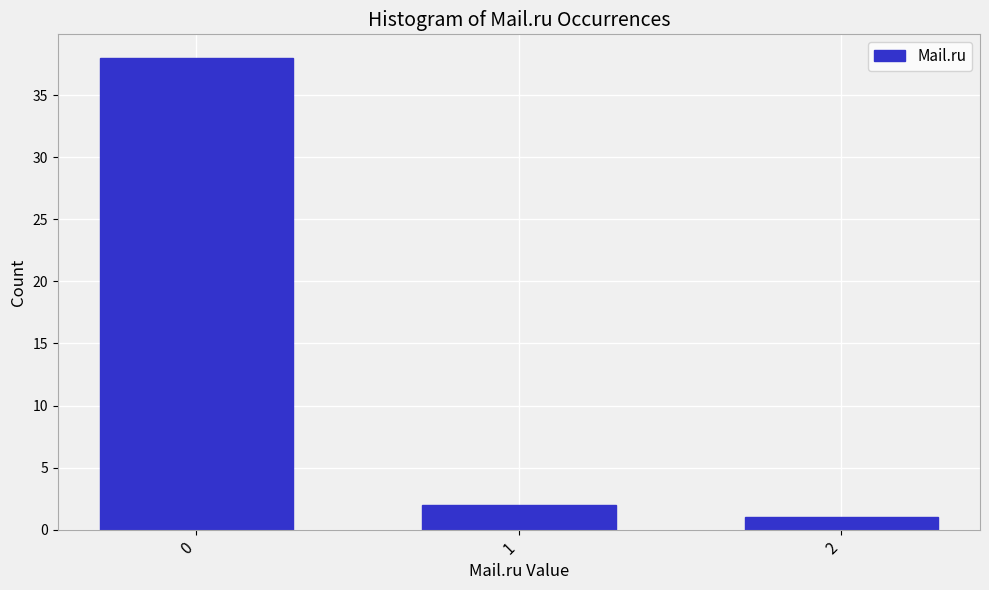

Reading left to right, transcribe all the data shown in this chart.

0=38	1=2	2=1